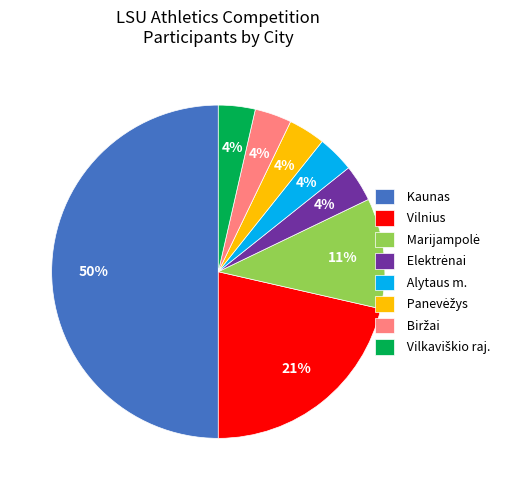

Which category has the biggest portion of the pie?

Kaunas